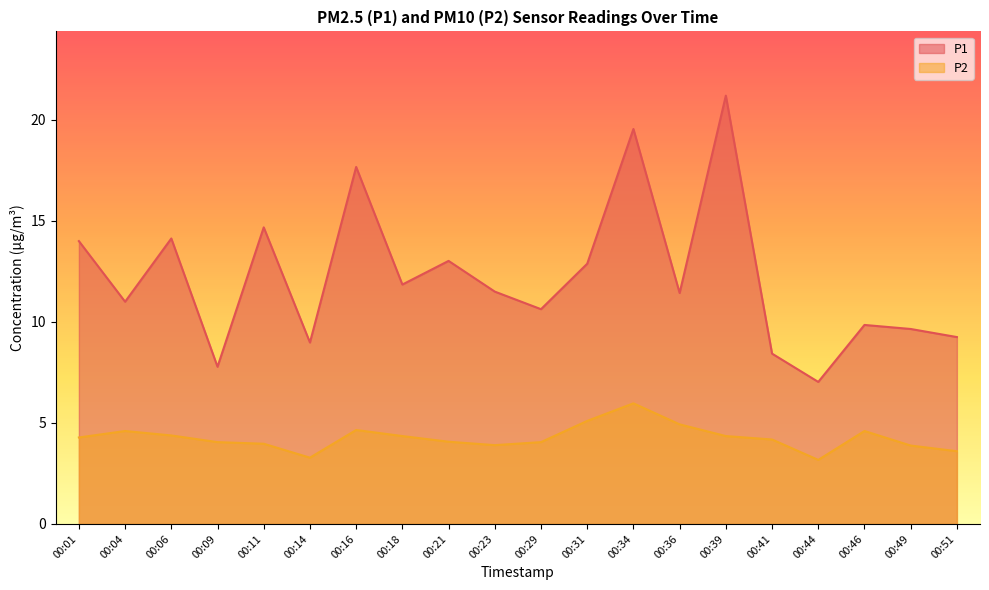

Reading left to right, transcribe all the data shown in this chart.

P1: 14.0	11.0	14.1	7.8	14.7	9.0	17.7	11.8	13.0	11.5	10.6	12.9	19.6	11.4	21.2	8.4	7.0	9.8	9.7	9.2
P2: 4.3	4.6	4.4	4.0	4.0	3.3	4.7	4.3	4.1	3.9	4.0	5.1	6.0	4.9	4.3	4.2	3.2	4.6	3.9	3.6